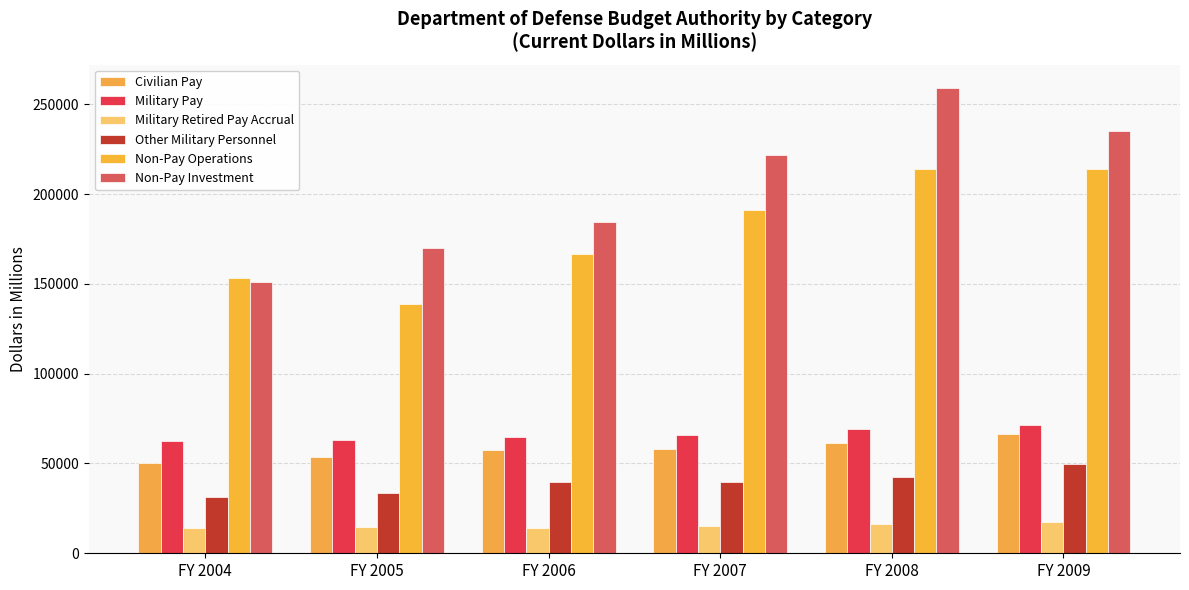

Is the value of Military Retired Pay Accrual at FY 2006 greater than the value of Other Military Personnel at FY 2004?

No